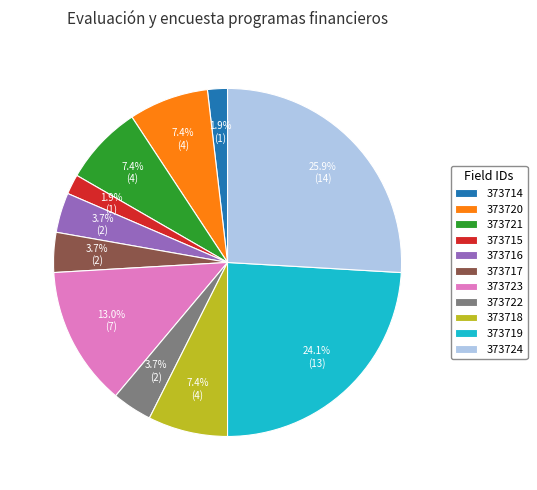

To the nearest percent, what portion does 373719 represent?

24%